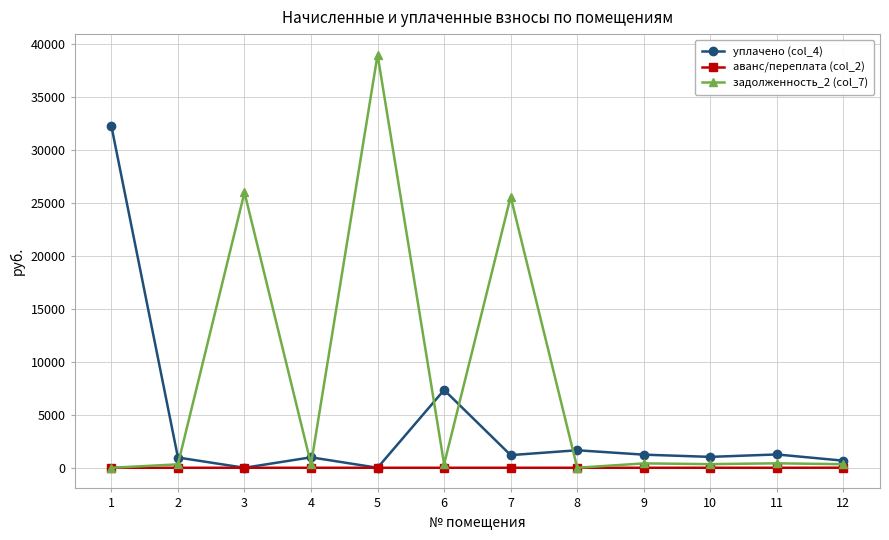

Which series has the largest range (max minus min)?

задолженность_2 (col_7)